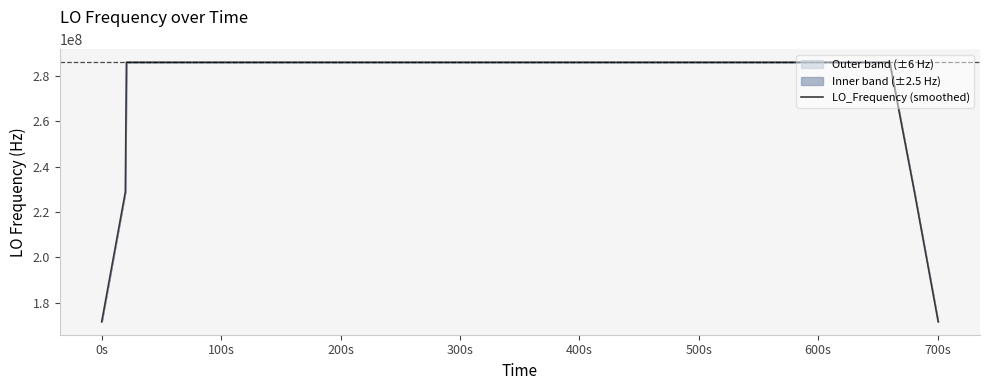

What is the maximum value shown in the chart?

286047002.7